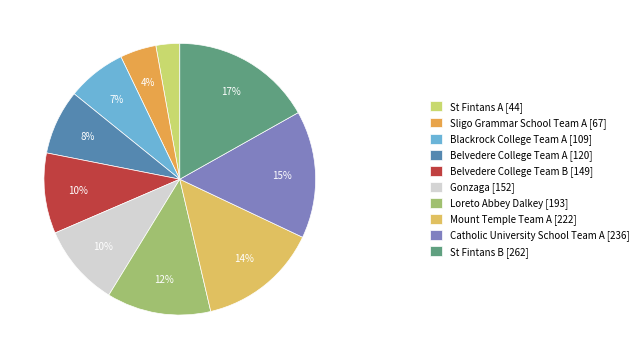

The Mount Temple Team A slice represents 14% of the pie. True or false?

True